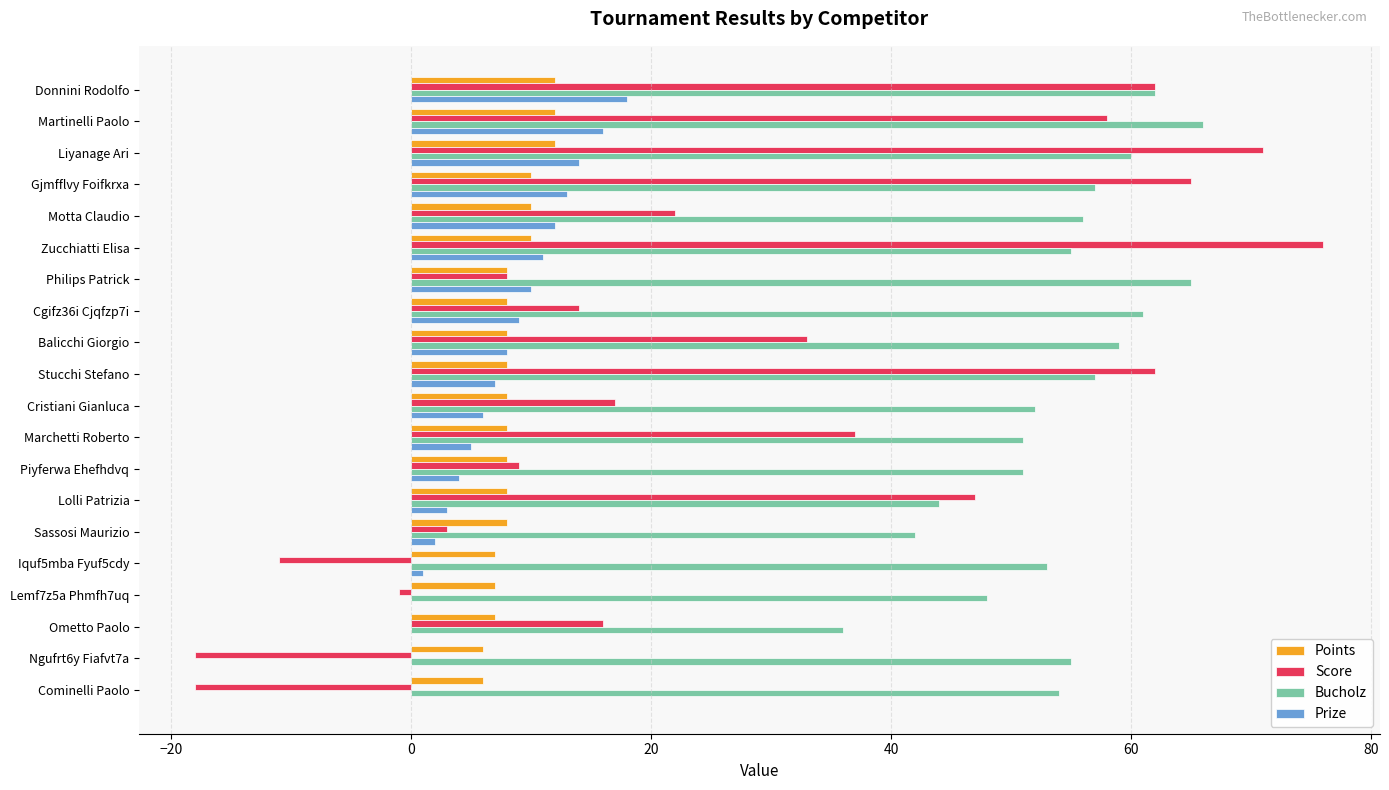

What is the approximate value of Points at Marchetti Roberto?

8